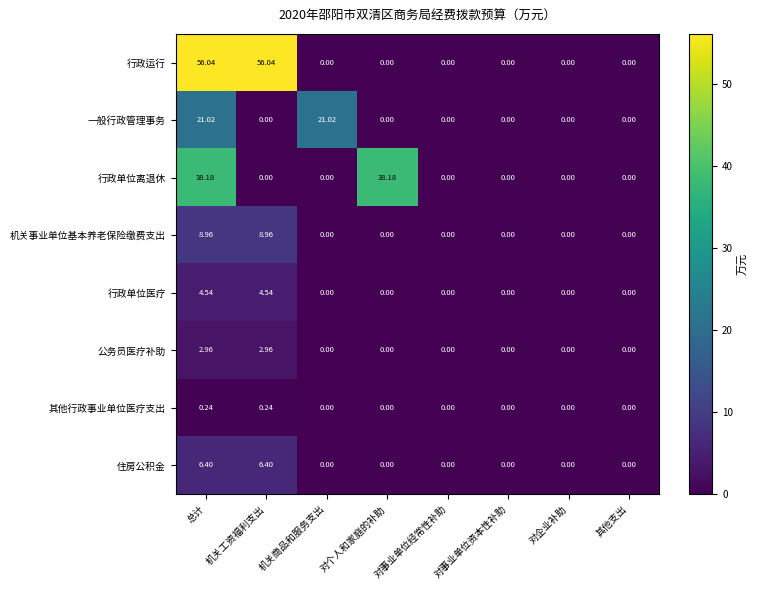

Which series changed the most between 总计 and 对企业补助?

行政运行